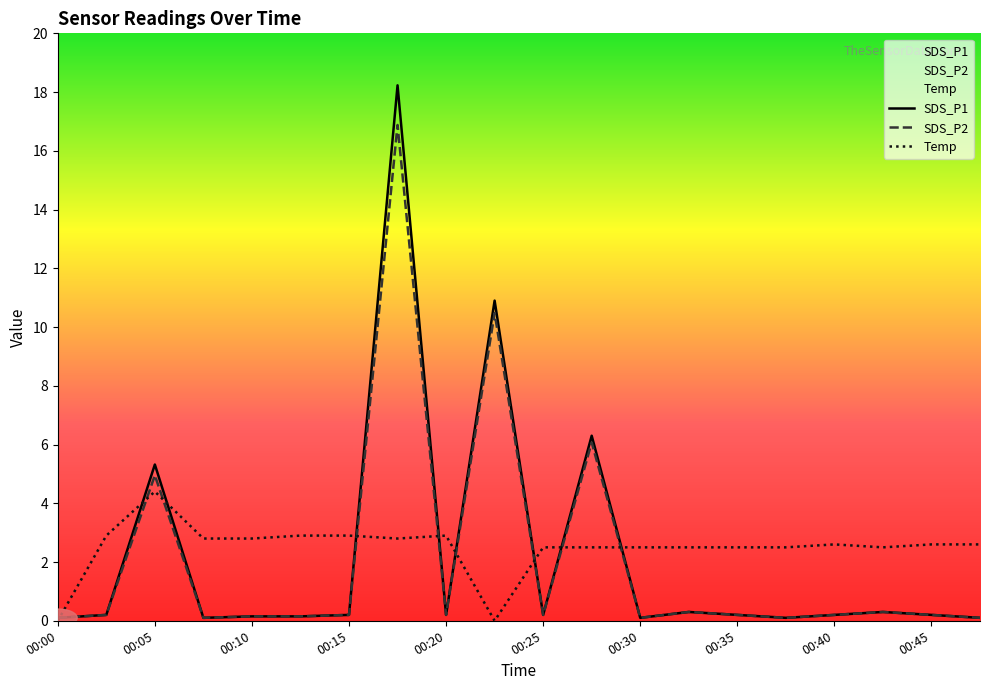

Does the chart have visible grid lines?

No